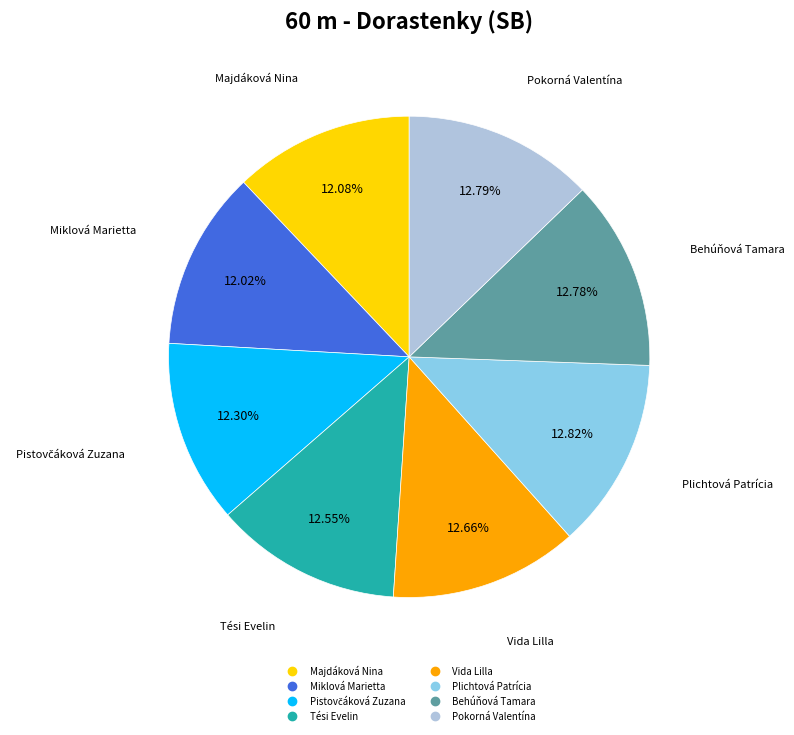

Combined, do Miklová Marietta and Vida Lilla account for over 50%?

No